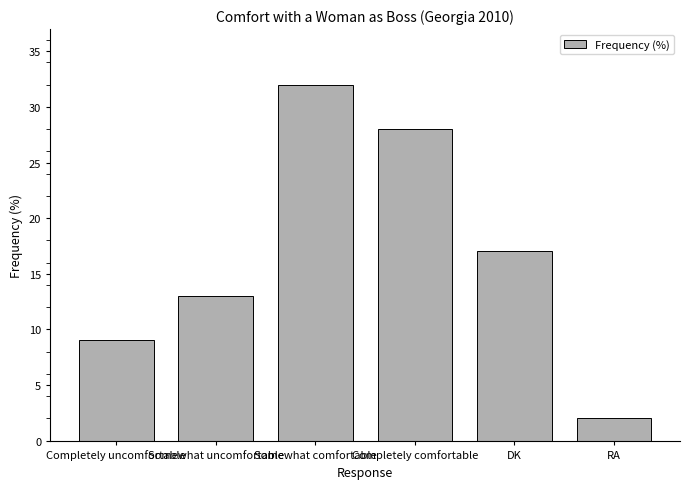

List the labels in order of value, largest first.

Somewhat comfortable, Completely comfortable, DK, Somewhat uncomfortable, Completely uncomfortable, RA